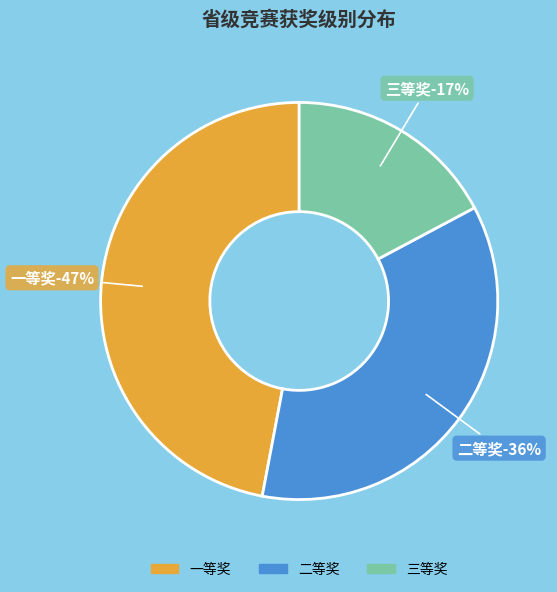

Combined, what portion of the pie is 一等奖 and 三等奖?

64.2%